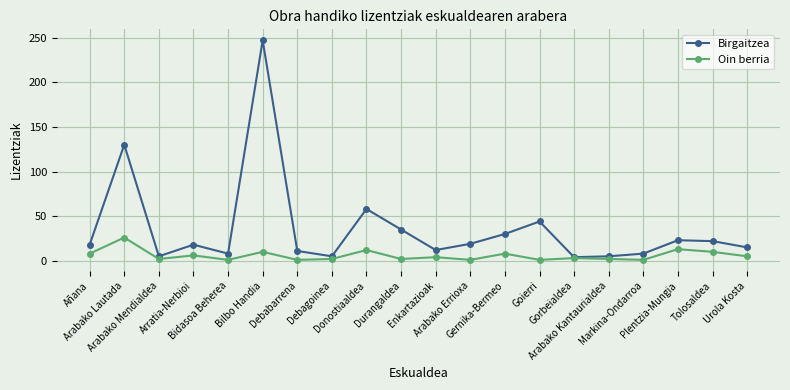

What is the sum of the Birgaitzea values at Debagoinea and Urola Kosta?

20